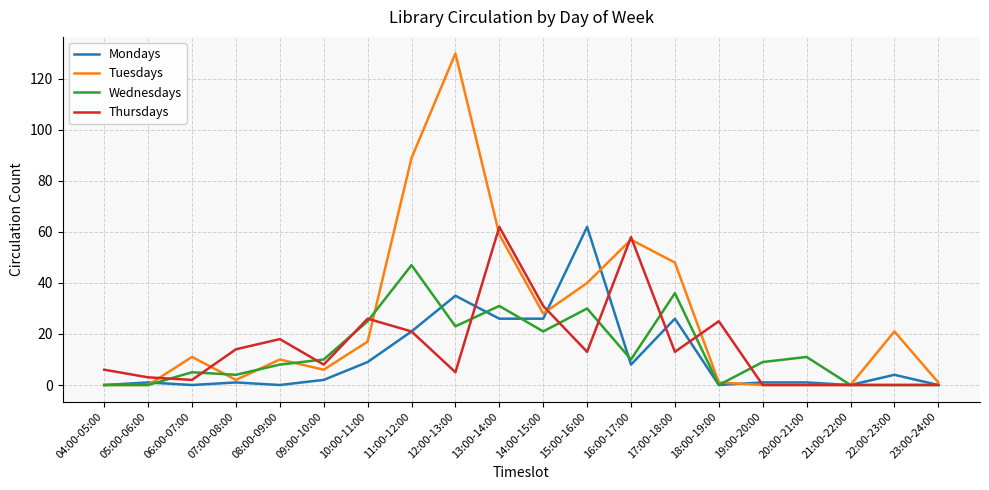

At which category is the sum across all series the highest?

12:00-13:00